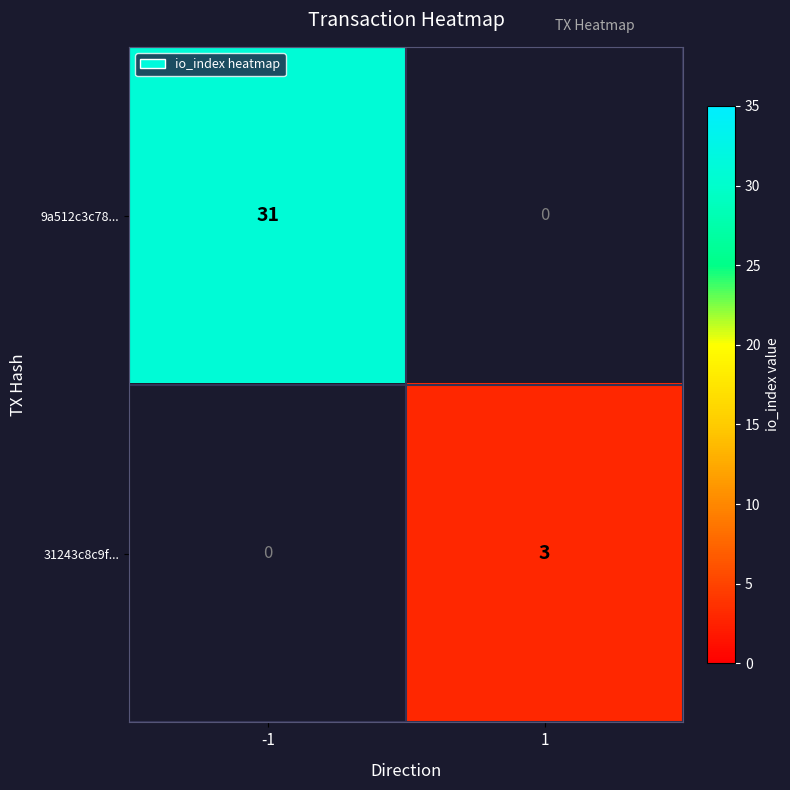

The value of 31243c8c9f... at 1 is 3. True or false?

True